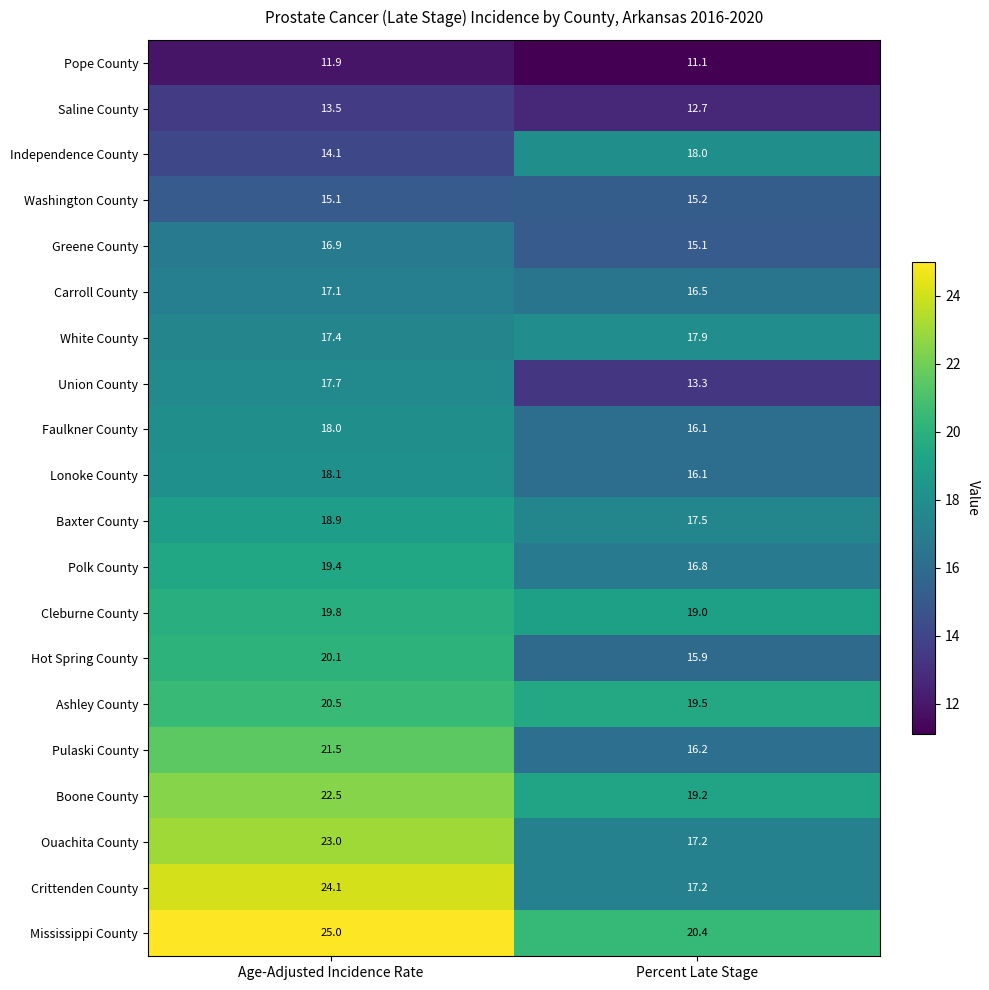

The Ashley County series shows 6.0 at Age-Adjusted Incidence Rate. True or false?

False